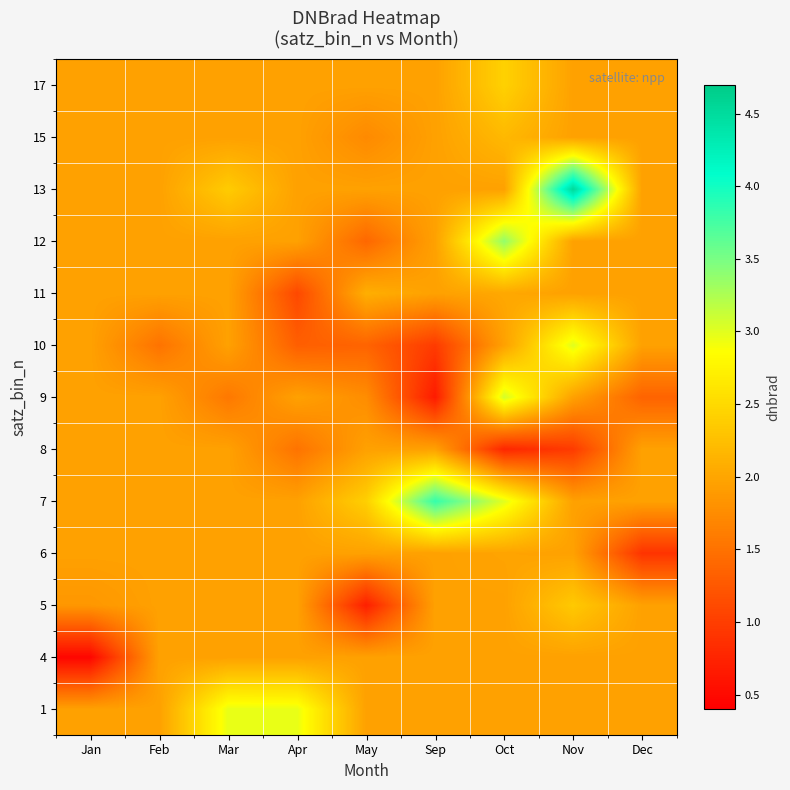

Between Mar and Jan, which is larger?

Mar